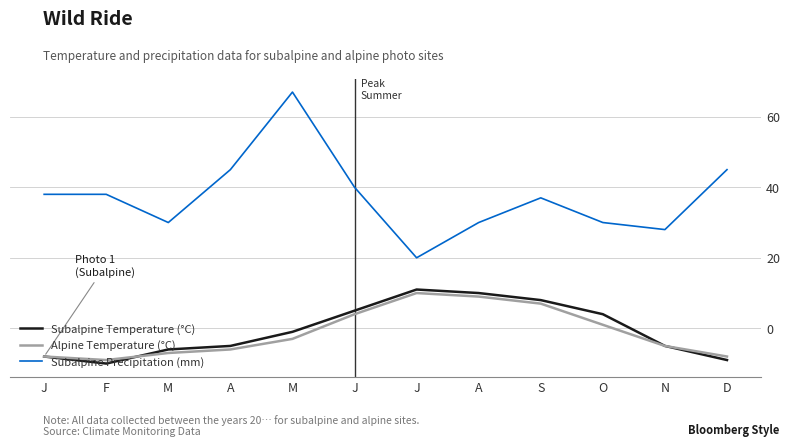

True or false: Subalpine Precipitation (mm) and Alpine Temperature (°C) cross at least once.

False